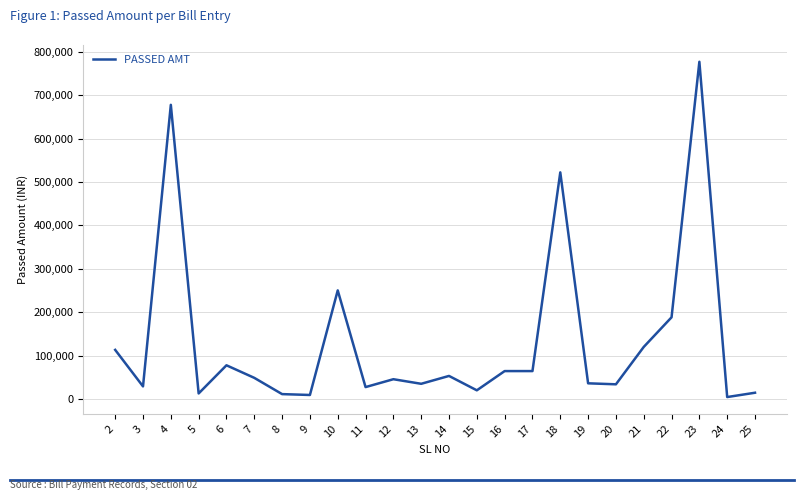

Which category has the highest value across all series?

23